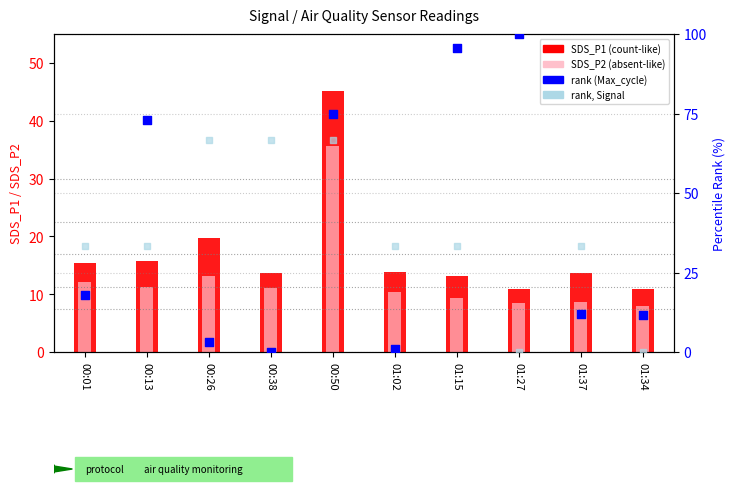

Which series has the largest Y range (max minus min)?

rank (Max_cycle)